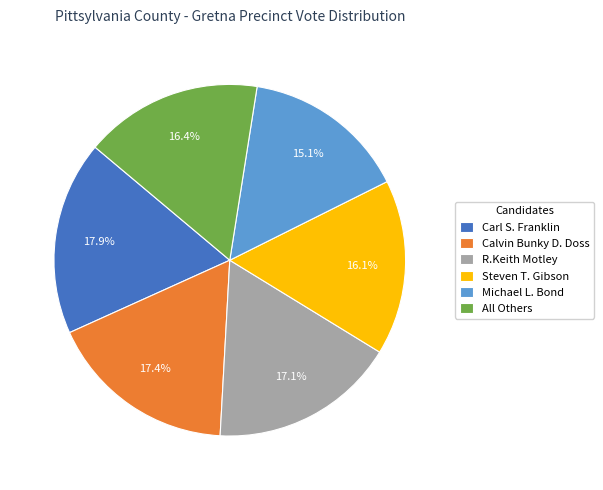

Approximately how many times larger is the value at R.Keith Motley compared to All Others?

1.0